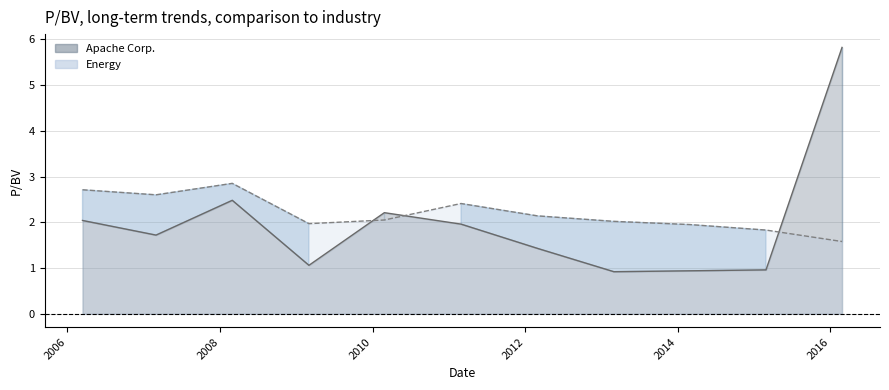

What is the difference between the maximum and minimum values in the Energy series?

1.3